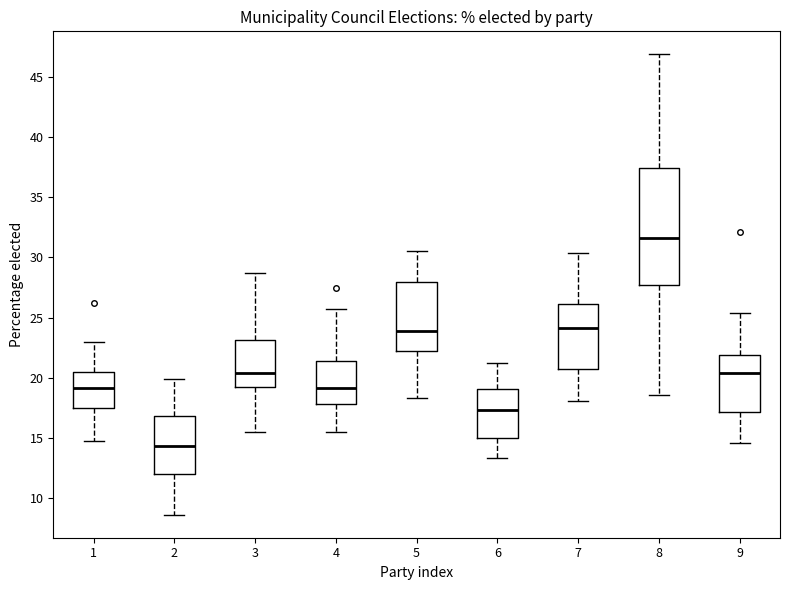

Reading left to right, transcribe this box plot: for each box, give where its median line is, the range the box spans, and where its two whiskers end, as read against the y-axis. The values are not printed on the chart, so give them approximately, as read against the axis.

1: median 19.0, box 17.5 to 20.5, whiskers 14.5 to 23.0
2: median 14.5, box 12.0 to 17.0, whiskers 8.5 to 20.0
3: median 20.5, box 19.5 to 23.0, whiskers 15.5 to 28.5
4: median 19.0, box 18.0 to 21.5, whiskers 15.5 to 25.5
5: median 24.0, box 22.5 to 28.0, whiskers 18.5 to 30.5
6: median 17.5, box 15.0 to 19.0, whiskers 13.5 to 21.0
7: median 24.0, box 20.5 to 26.0, whiskers 18.0 to 30.5
8: median 31.5, box 28.0 to 37.5, whiskers 18.5 to 47.0
9: median 20.5, box 17.0 to 22.0, whiskers 14.5 to 25.5